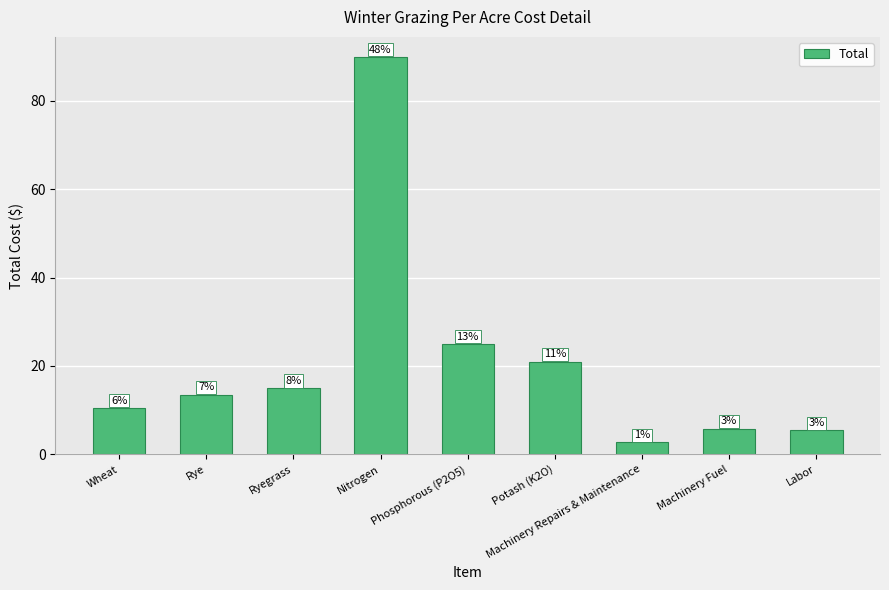

What is the greatest value displayed?

90.0